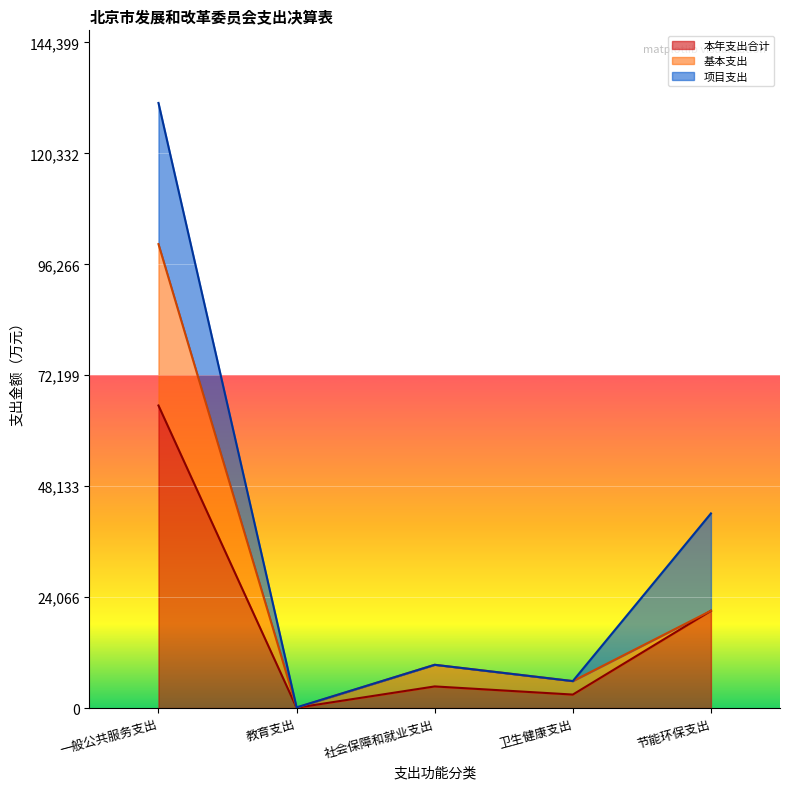

What is the maximum value for 本年支出合计?

65635.8